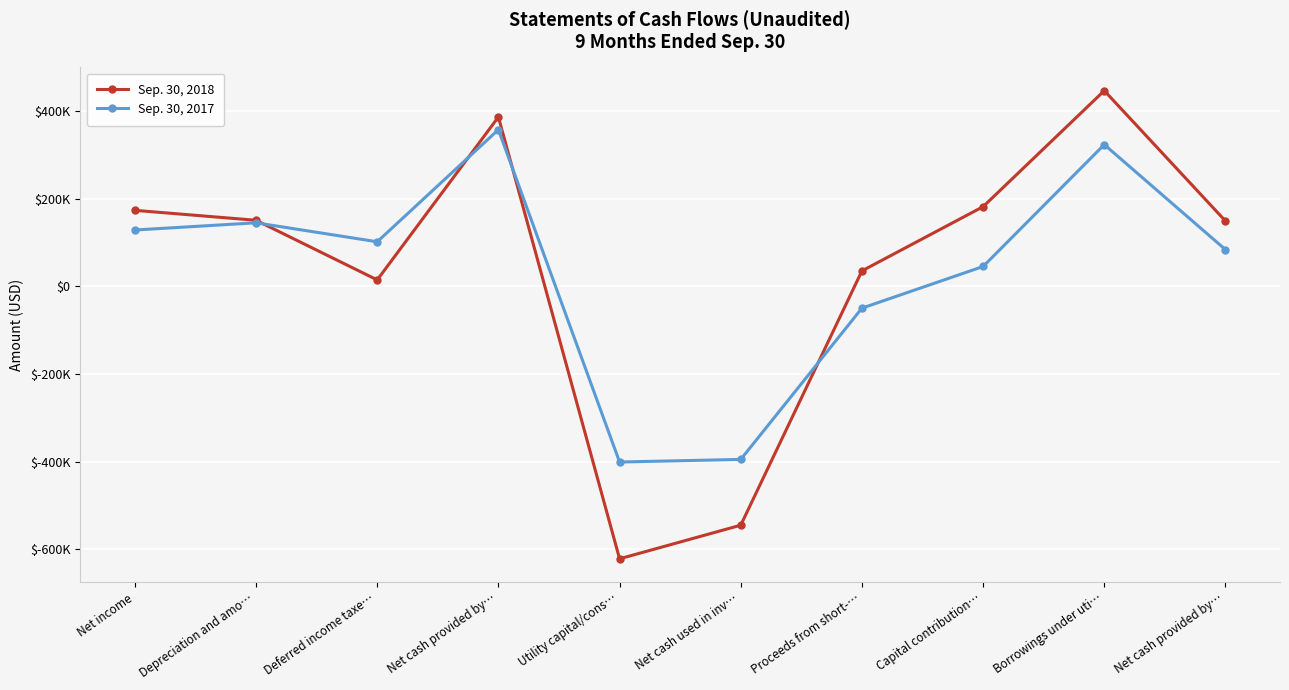

What is the label of the 9th point from the left?

Borrowings under uti…